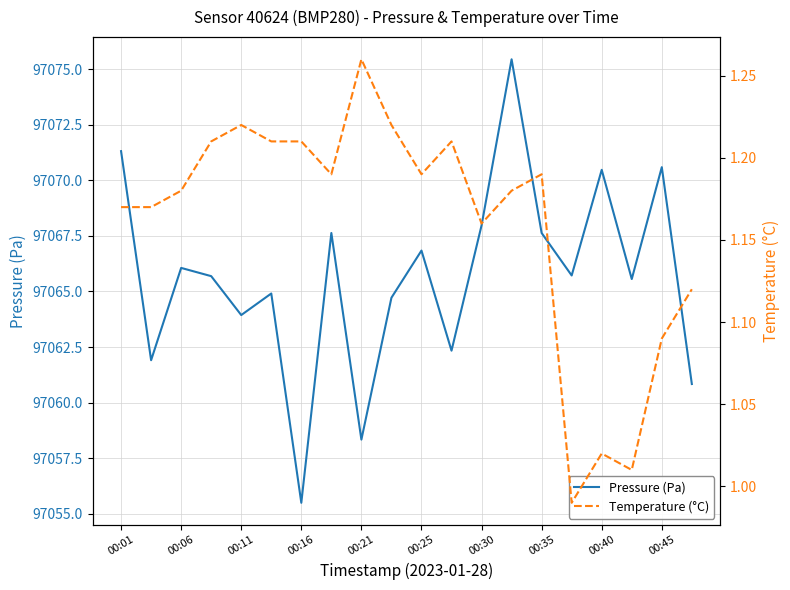

What is the average value of the Temperature (°C) series?

1.2